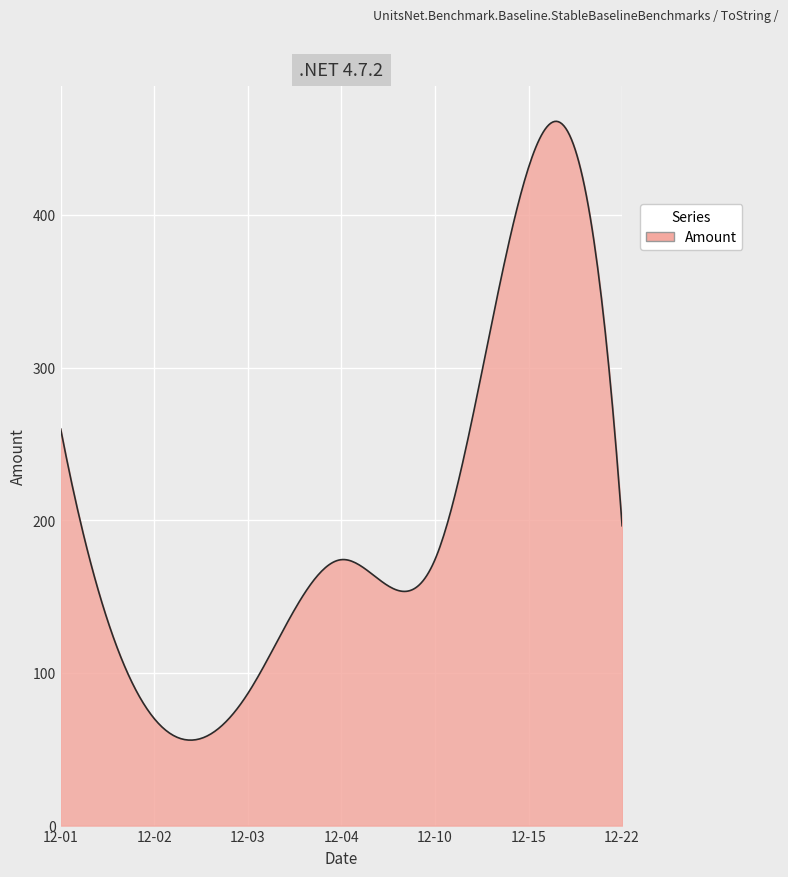

What is the greatest value displayed?

461.3